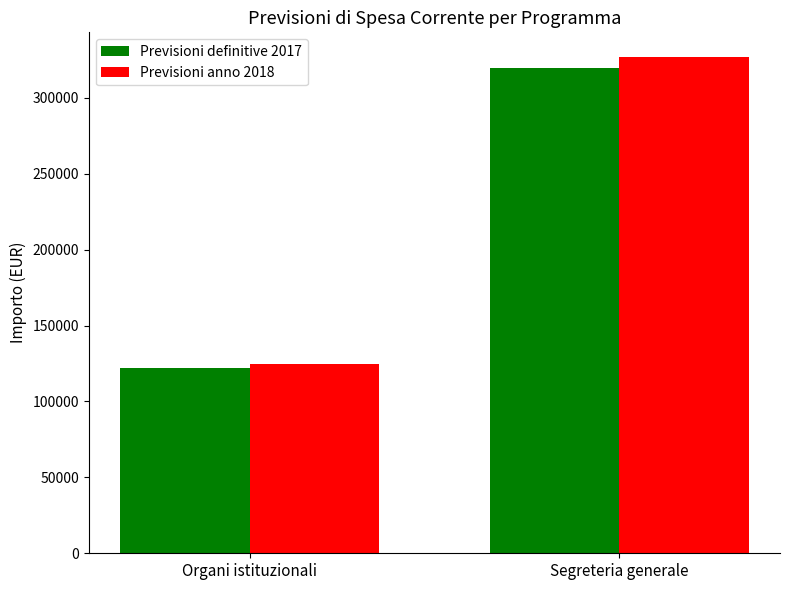

How many bars are there in each group?

2